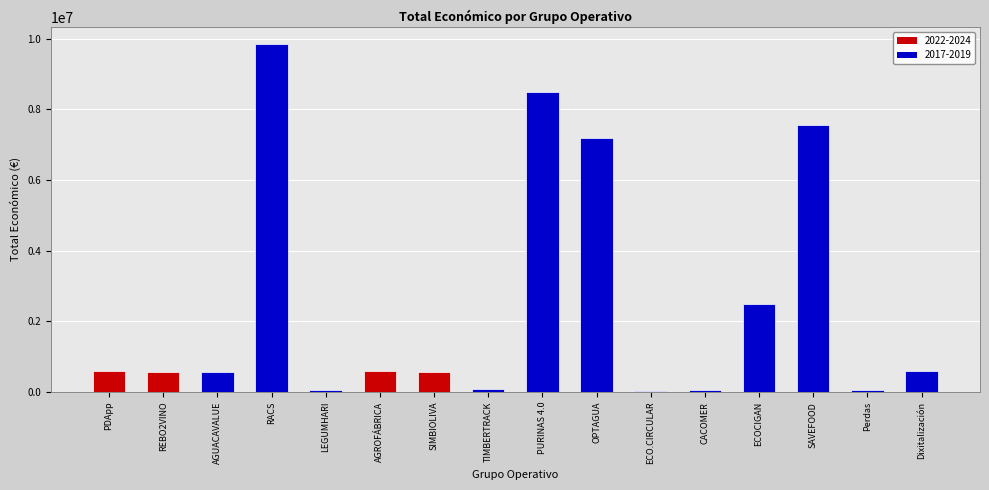

At which label is the value closest to 4945388?

OPTAGUA